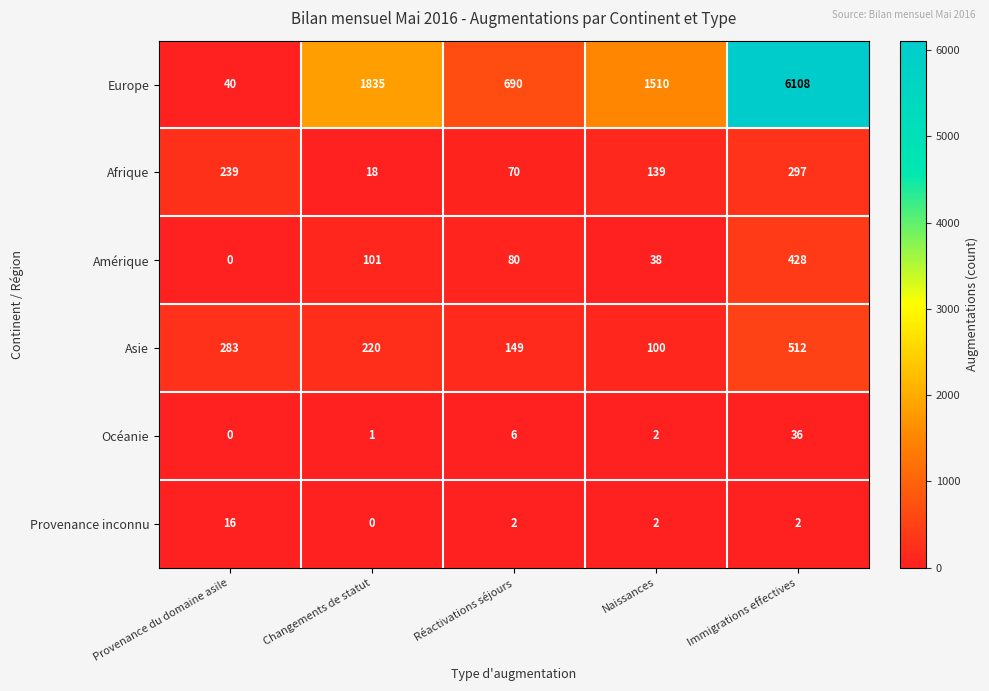

Is it true that Afrique equals 7 at Changements de statut?

False